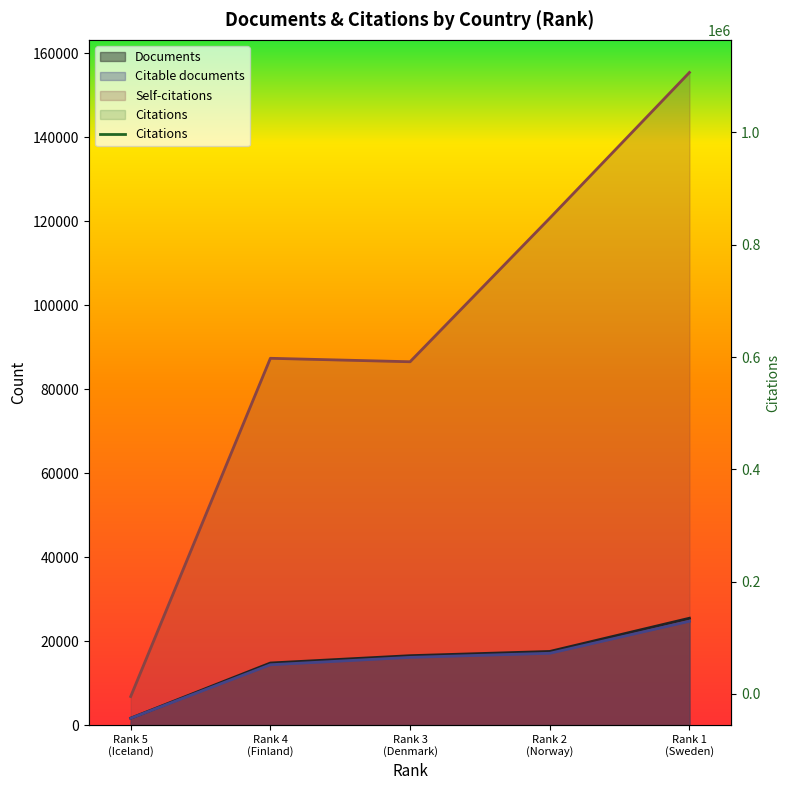

What is the average value?

595290